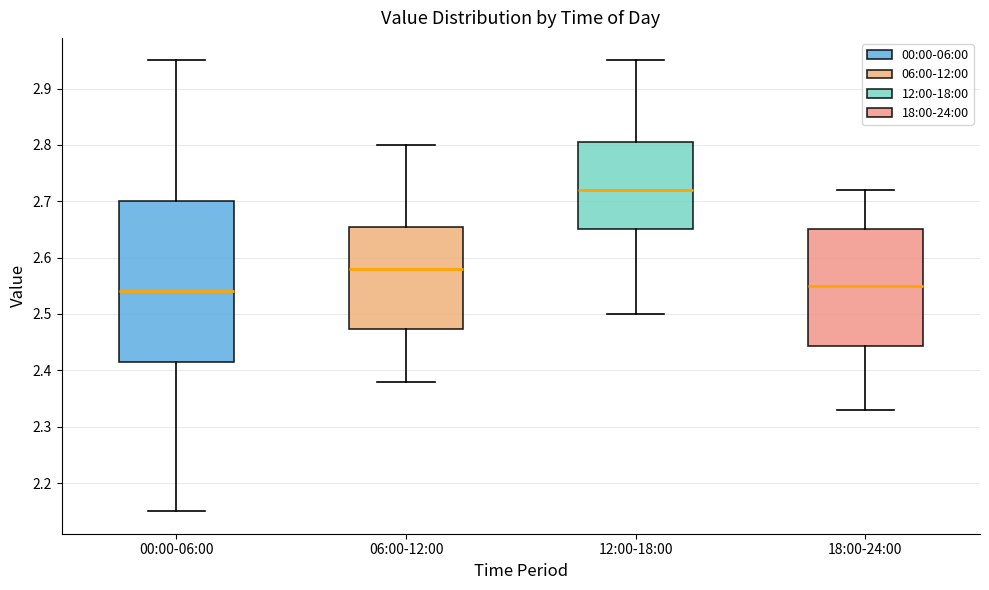

Where does the lower whisker of the box for 18:00-24:00 end on the y-axis? The values are not printed on the chart, so give them approximately, as read against the axis.

2.33